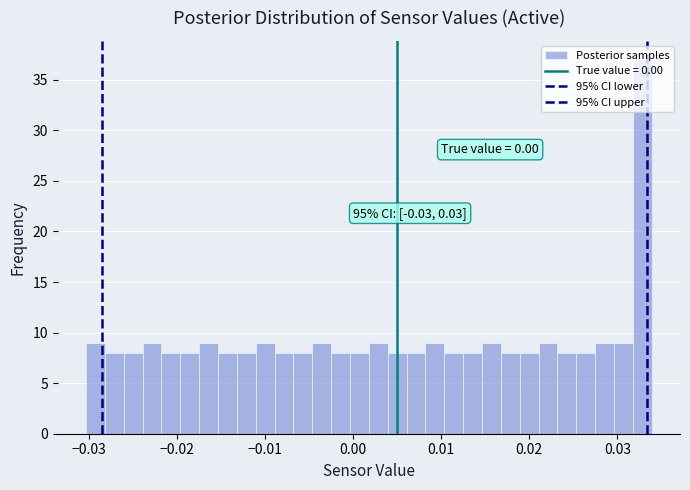

Read against the x-axis, roughly where is the centre of the tallest bar?

0.033